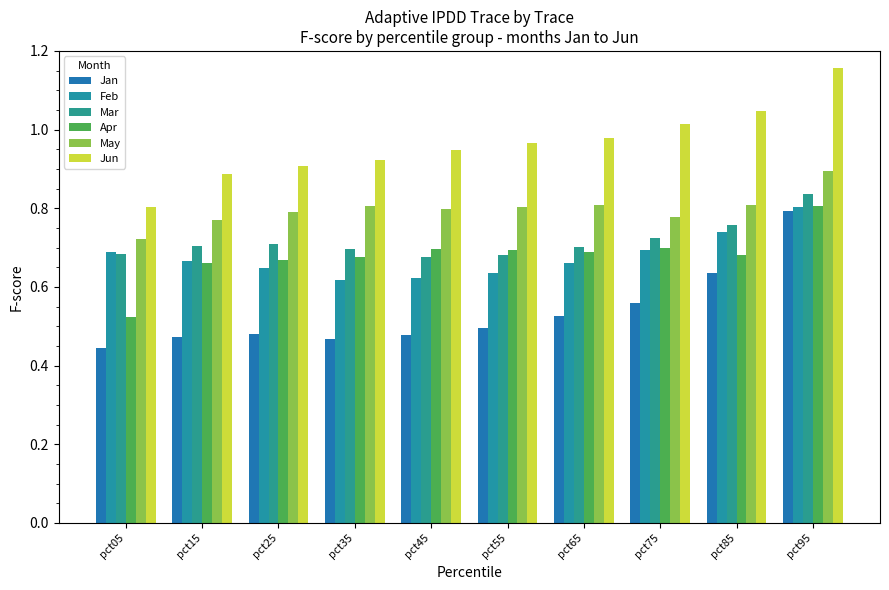

At which category is the sum across all series the highest?

pct95